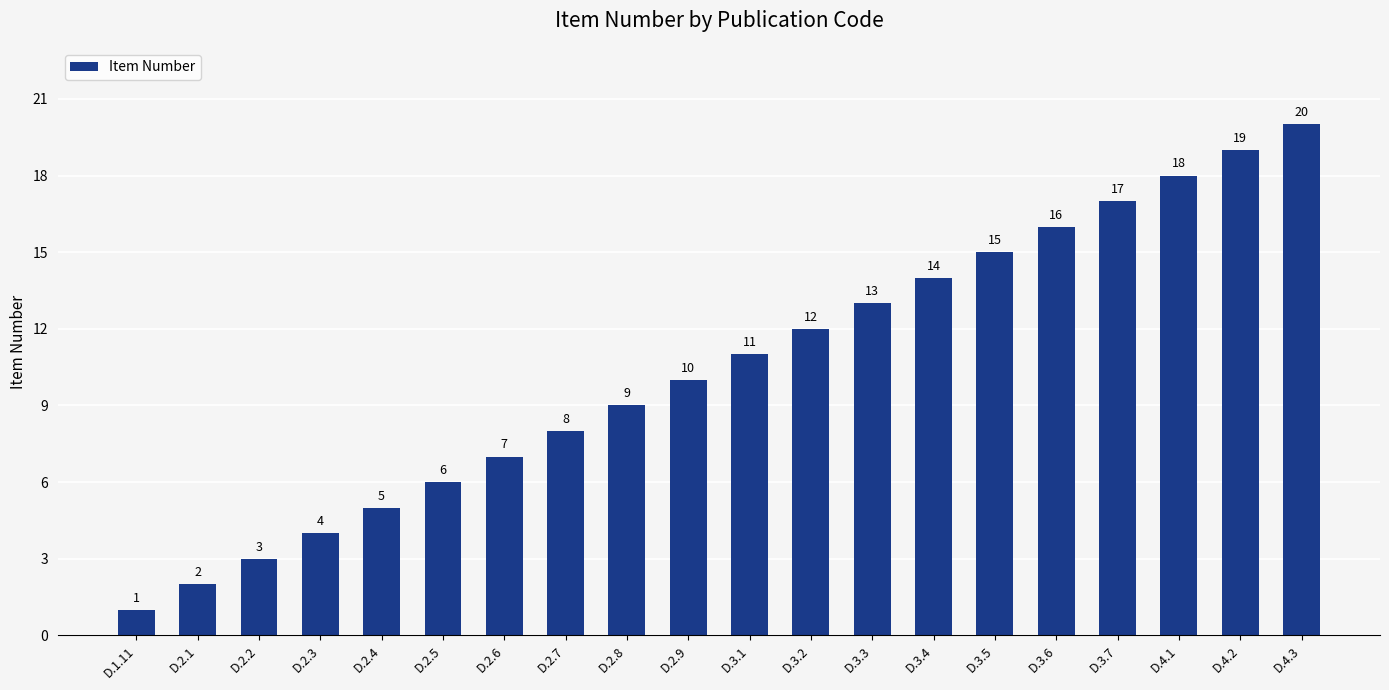

Is it true that the value at D.3.7 is 17?

True